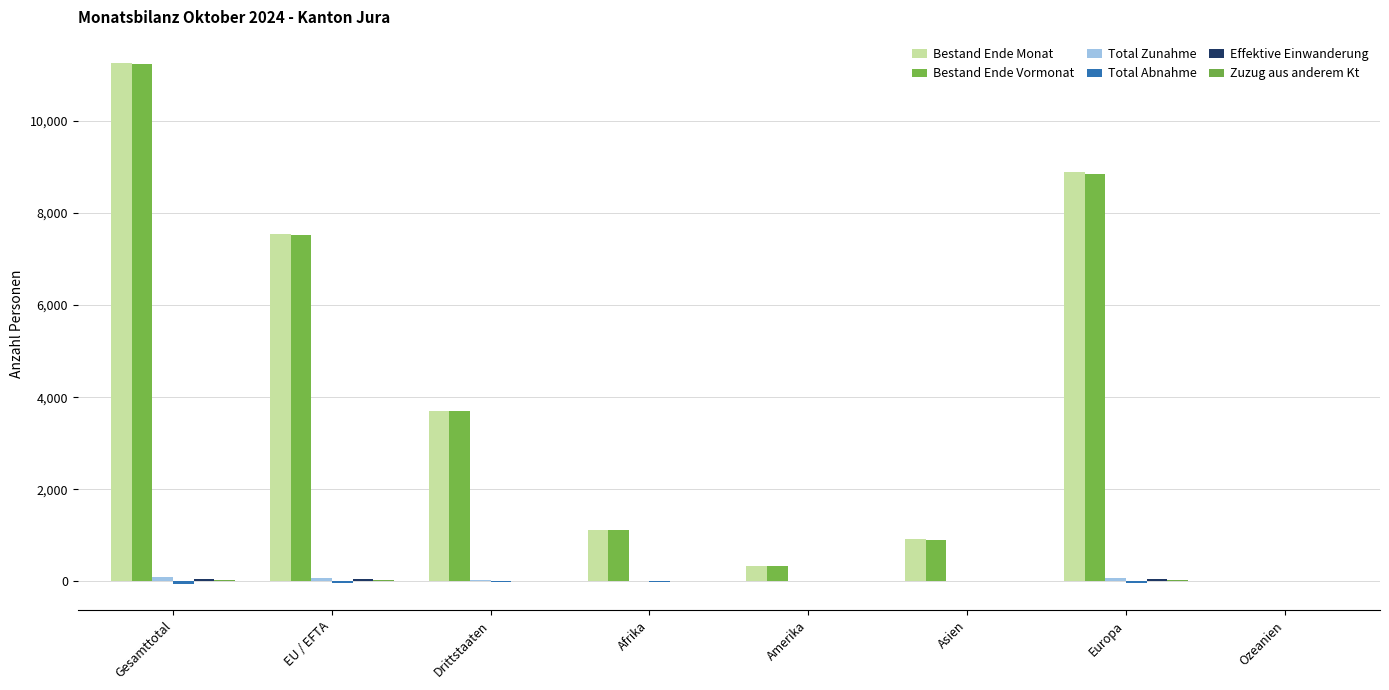

At which label is Total Zunahme closest to 46?

Drittstaaten